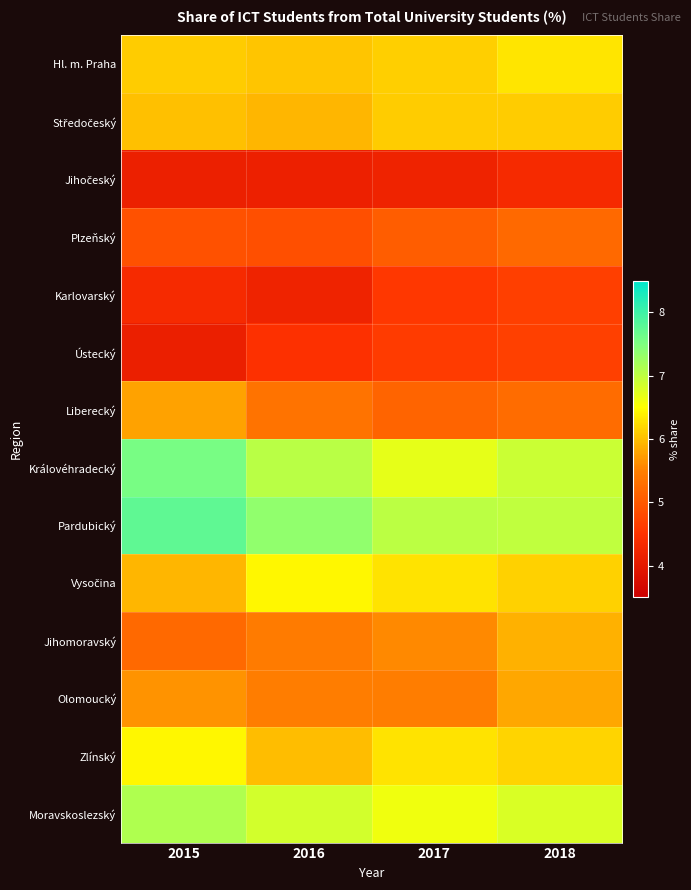

At which category does the chart reach its minimum across all series?

2015